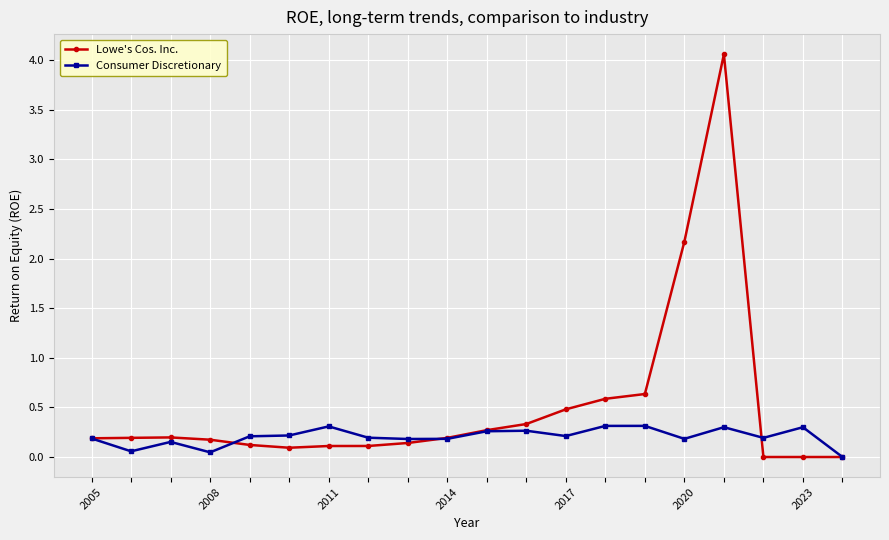

Rank the series by their average value, from highest to lowest.

Lowe's Cos. Inc., Consumer Discretionary